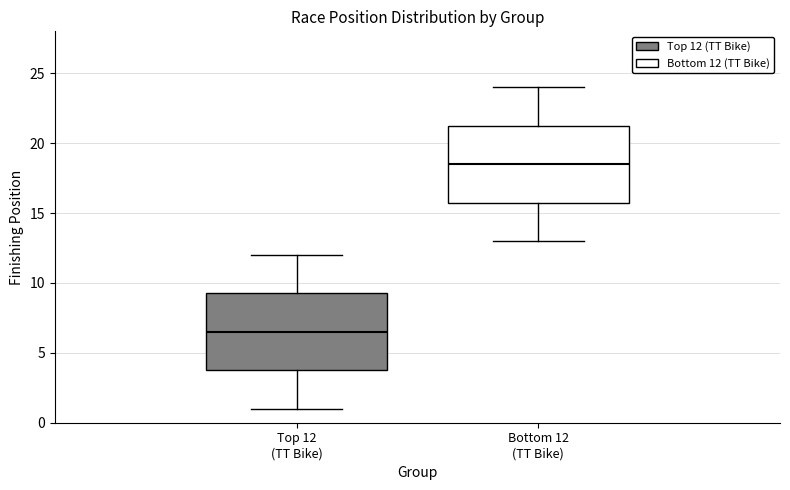

Where does the upper whisker of the box for Top 12 (TT Bike) end on the y-axis? The values are not printed on the chart, so give them approximately, as read against the axis.

12.0